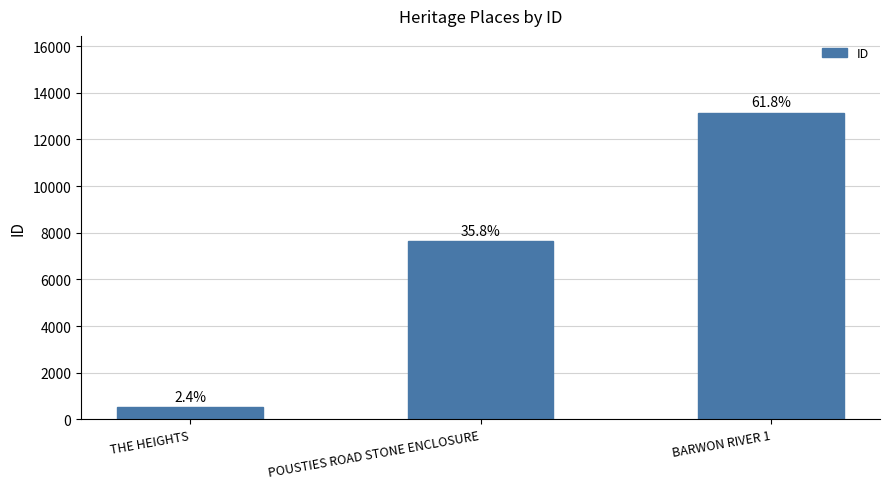

At which label is the value closest to 6835?

POUSTIES ROAD STONE ENCLOSURE